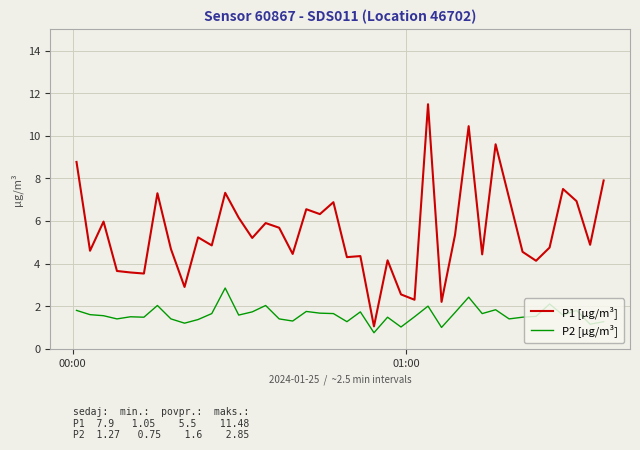

Which series has the largest total across all categories?

P1 [µg/m³]